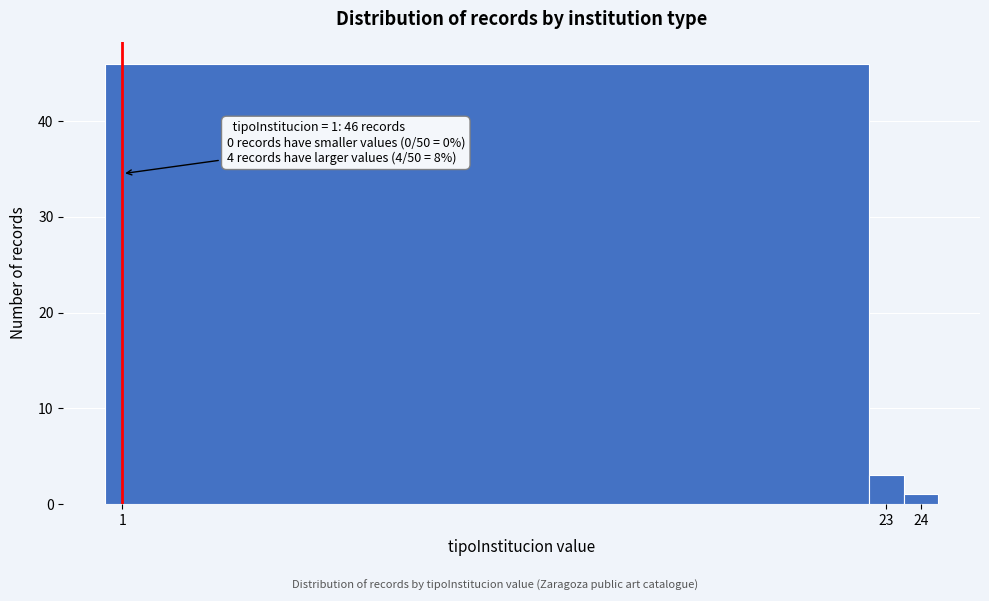

Over which range of the x-axis is the bar tallest?

0.5 to 22.5